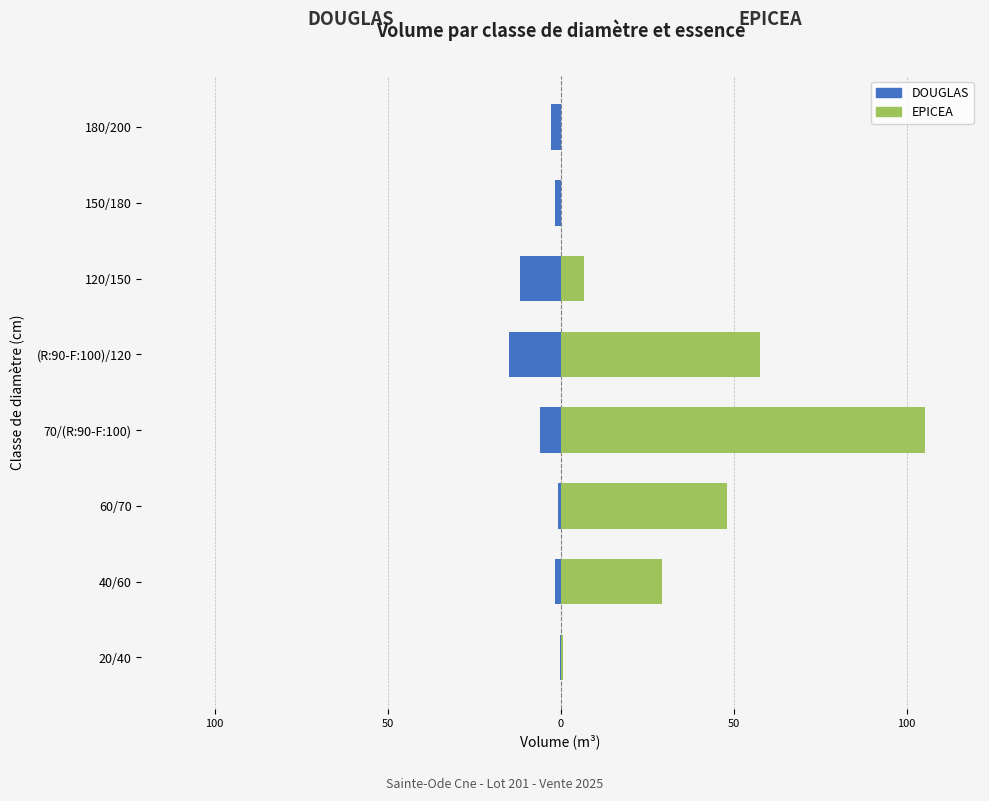

At 100, list the series in order from smallest to largest.

DOUGLAS, EPICEA